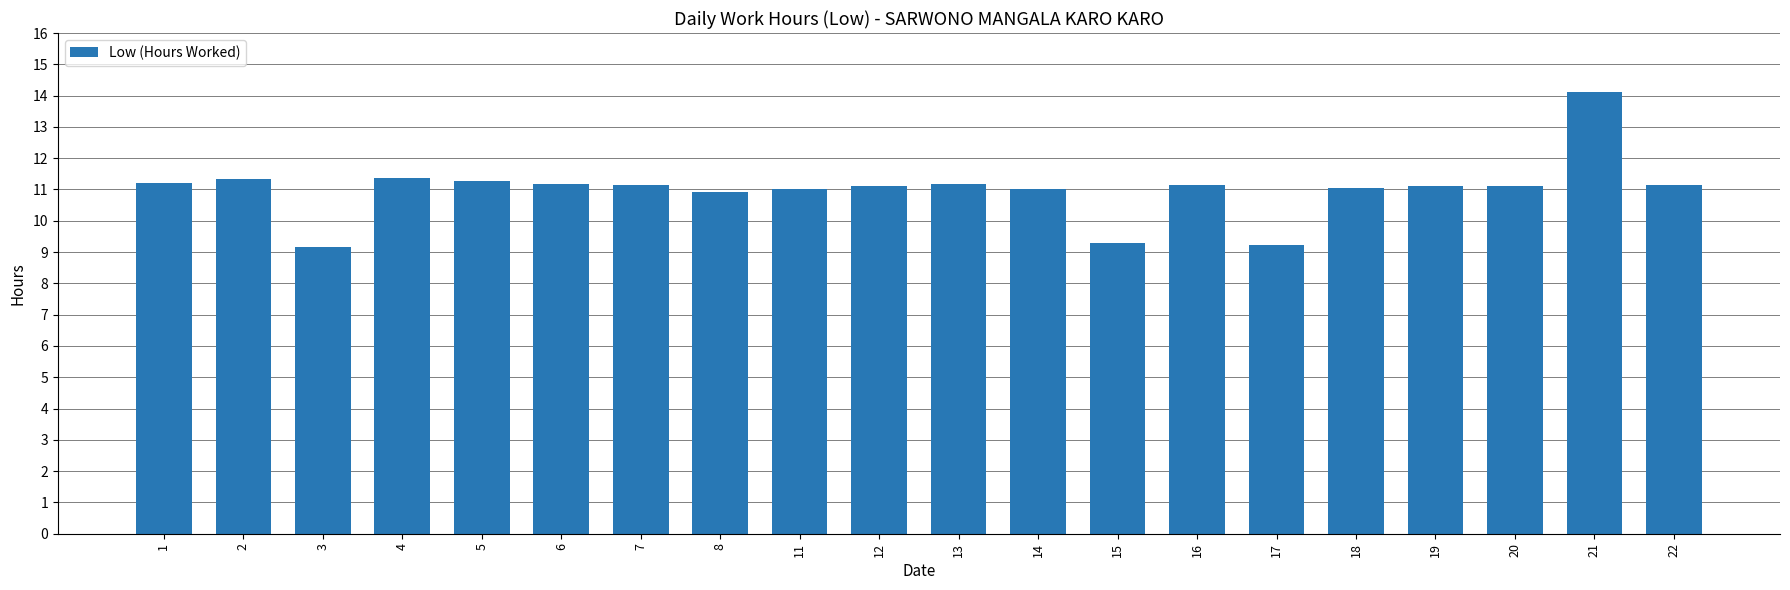

Approximately how many times larger is the value at 12 compared to 22?

1.0